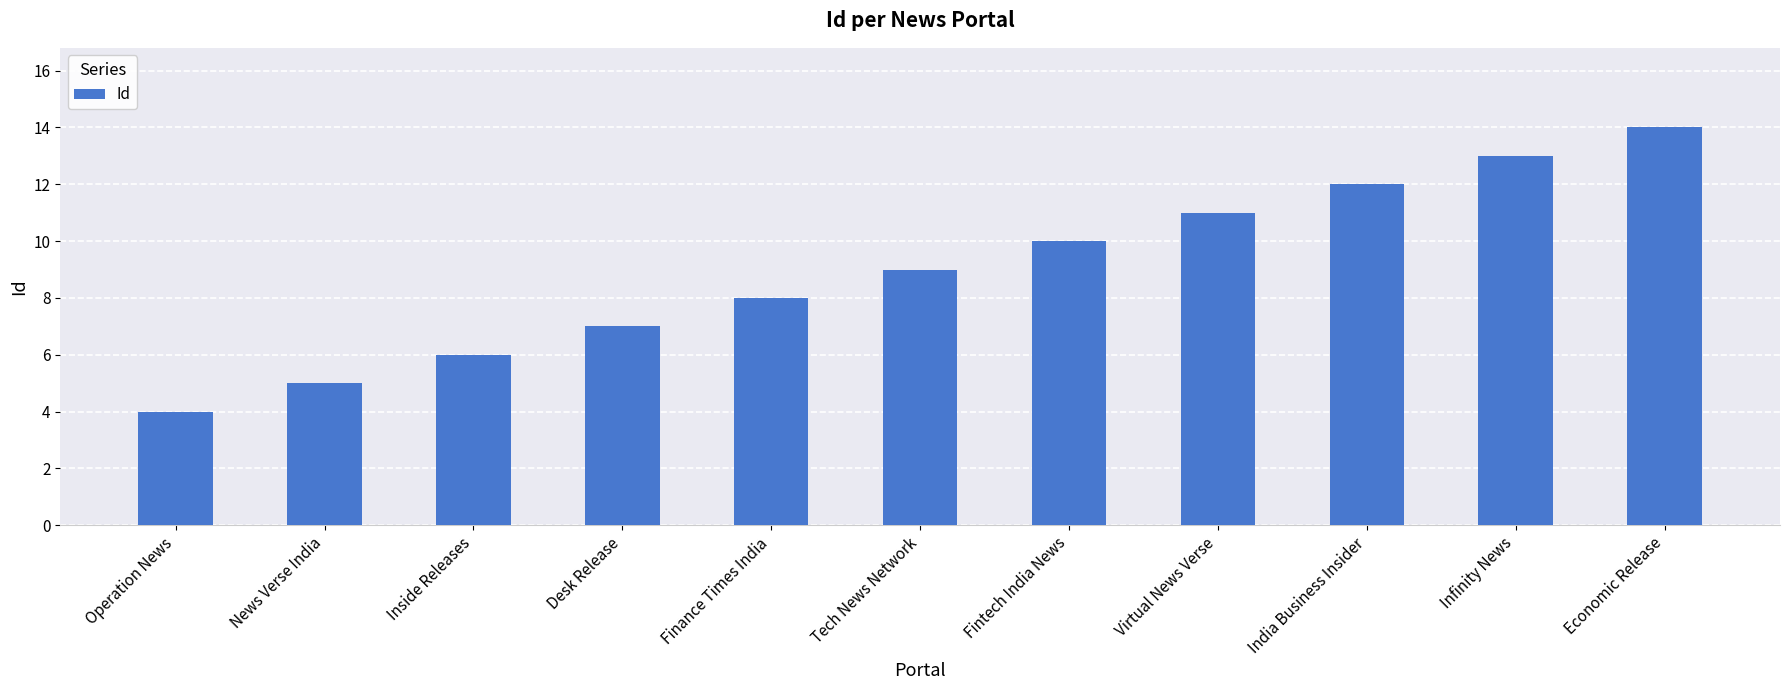

What is the difference between the maximum and minimum values?

10